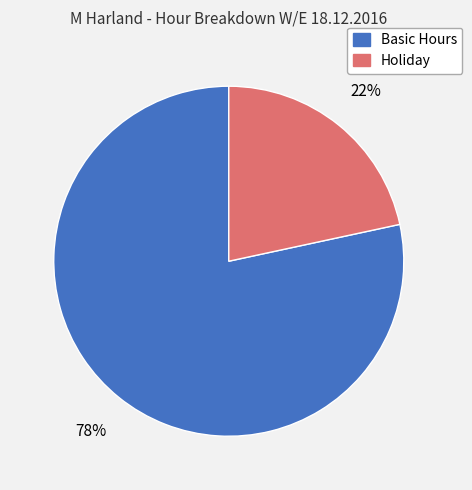

To the nearest percent, what is the average slice percentage?

50%